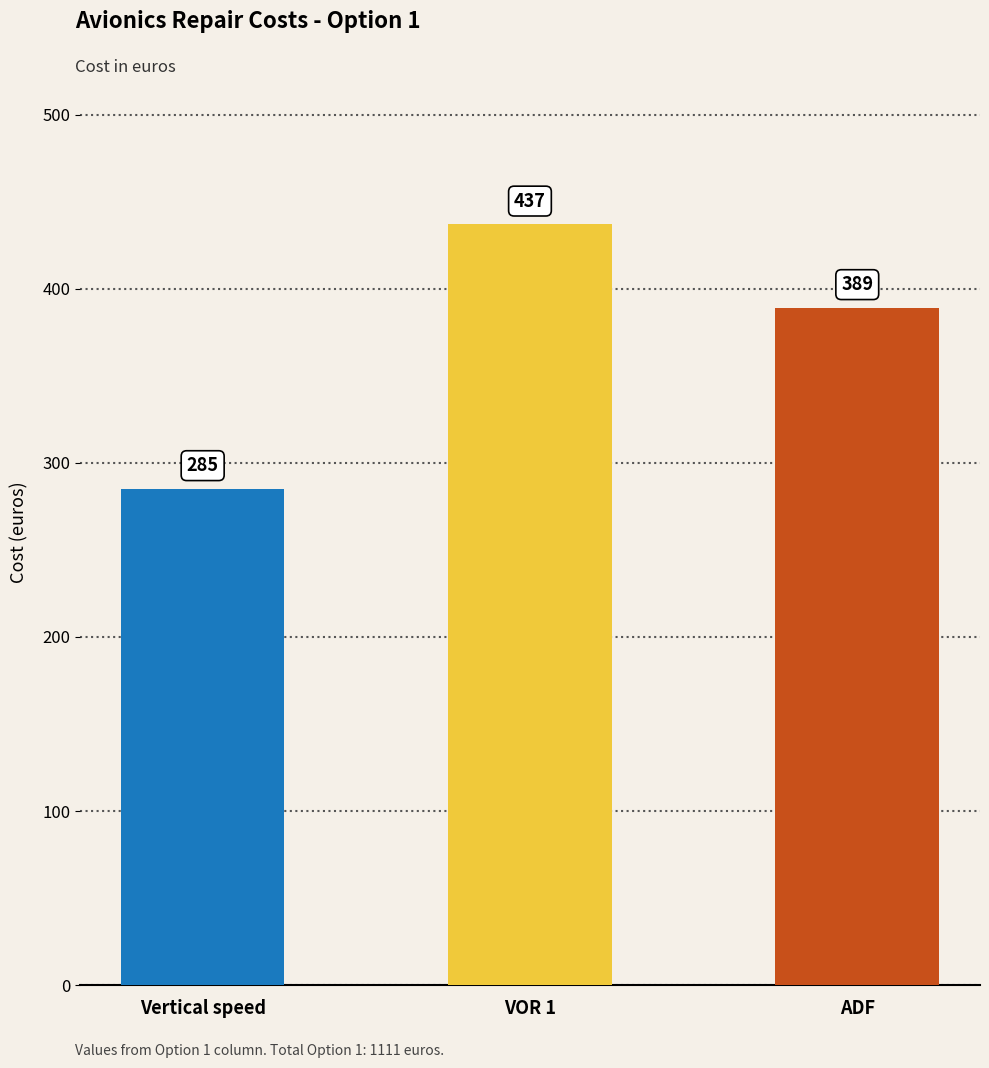

The value at Vertical speed is 165. True or false?

False